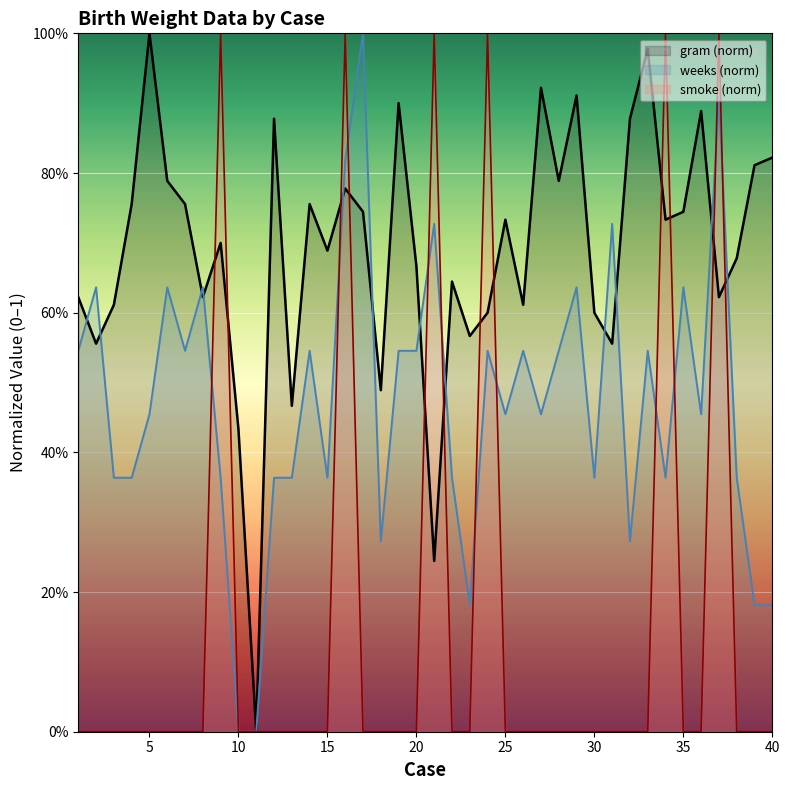

What are all the series names shown in the legend?

gram (norm), weeks (norm), smoke (norm)